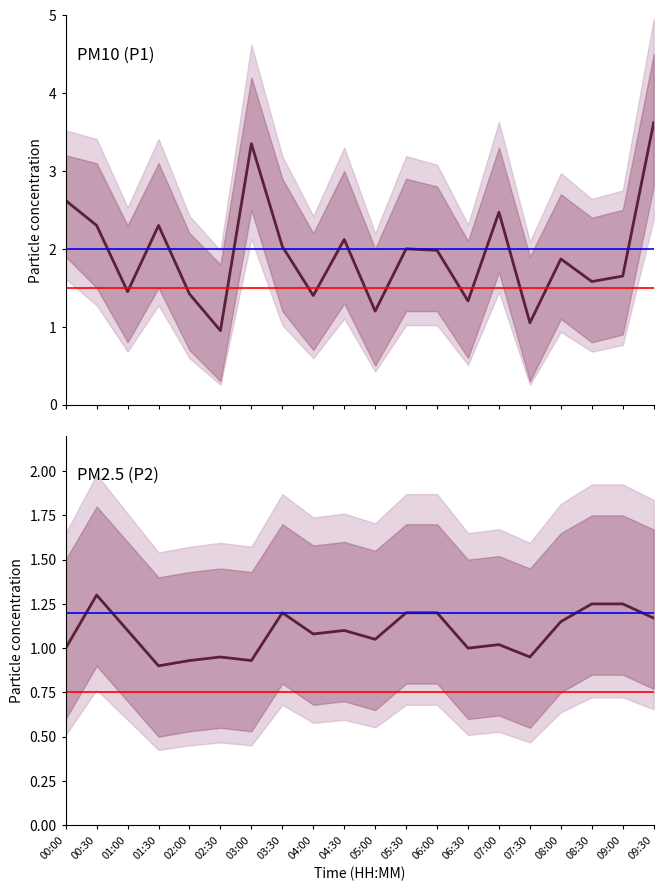

How many data points in P1 are less than 1?

1